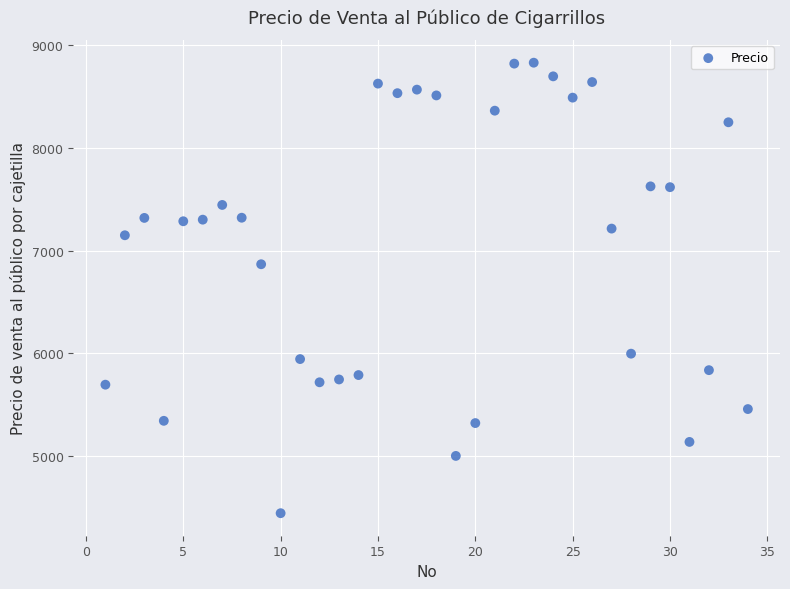

What Y value in the scatter plot is closest to 6636?

6867.1